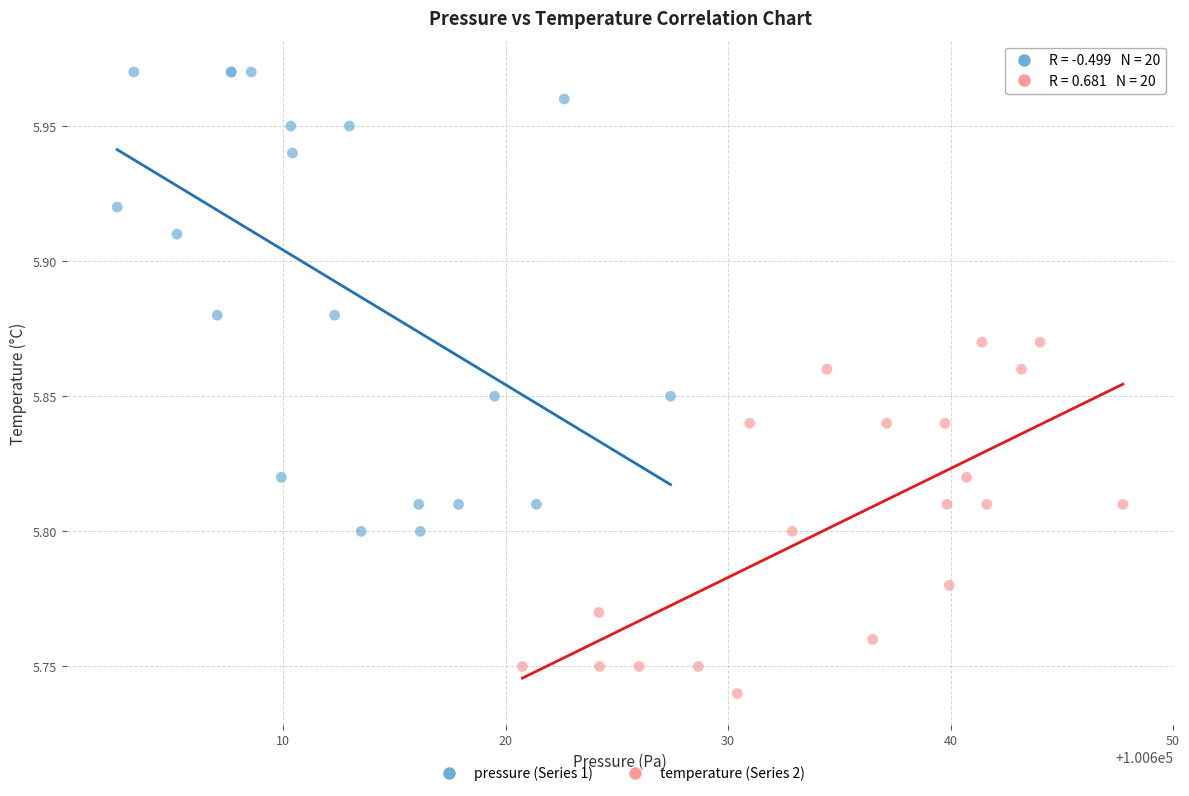

Which series contains the highest Y value?

pressure (Series 1)